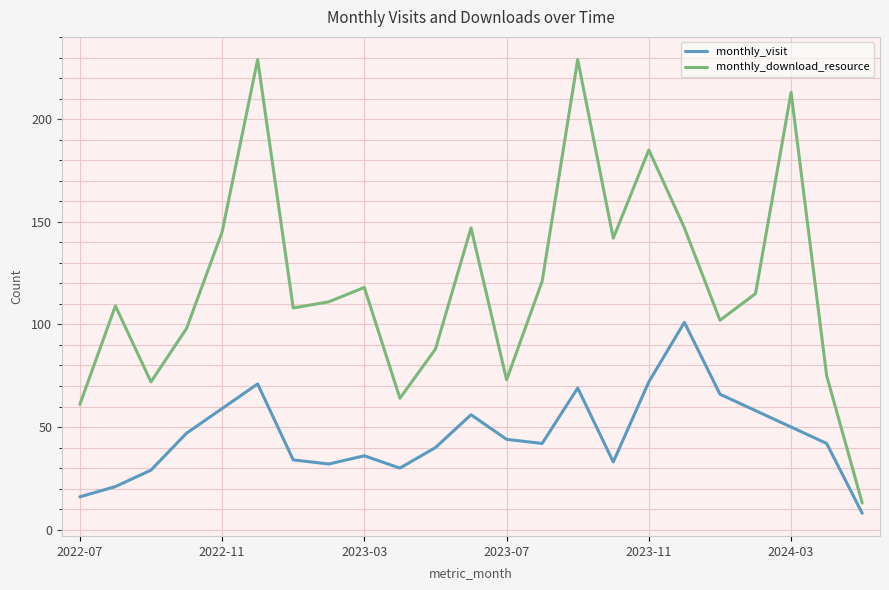

Which series has the largest range (max minus min)?

monthly_download_resource